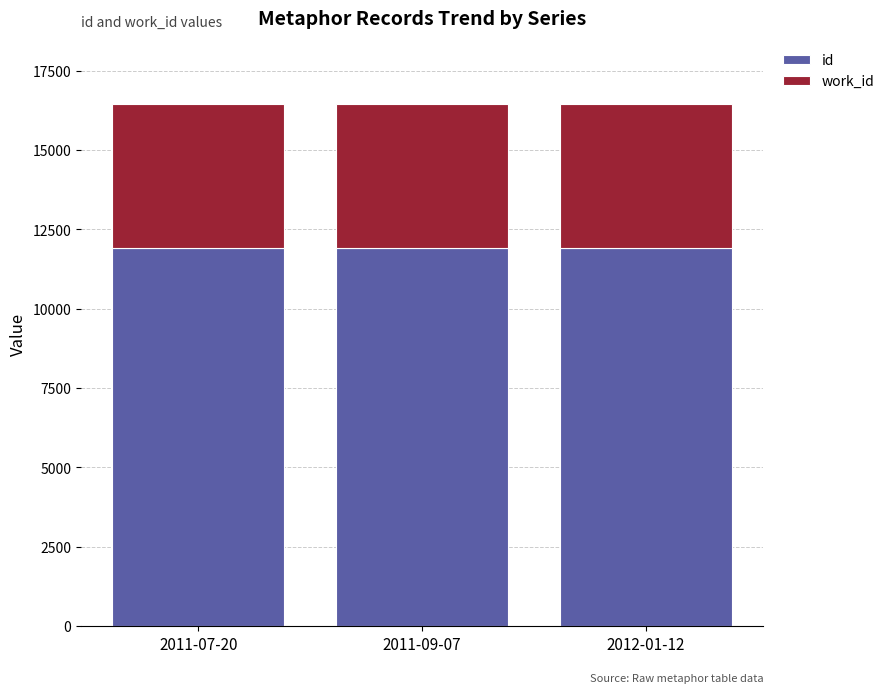

What is the total value across all series at 2012-01-12?

16454